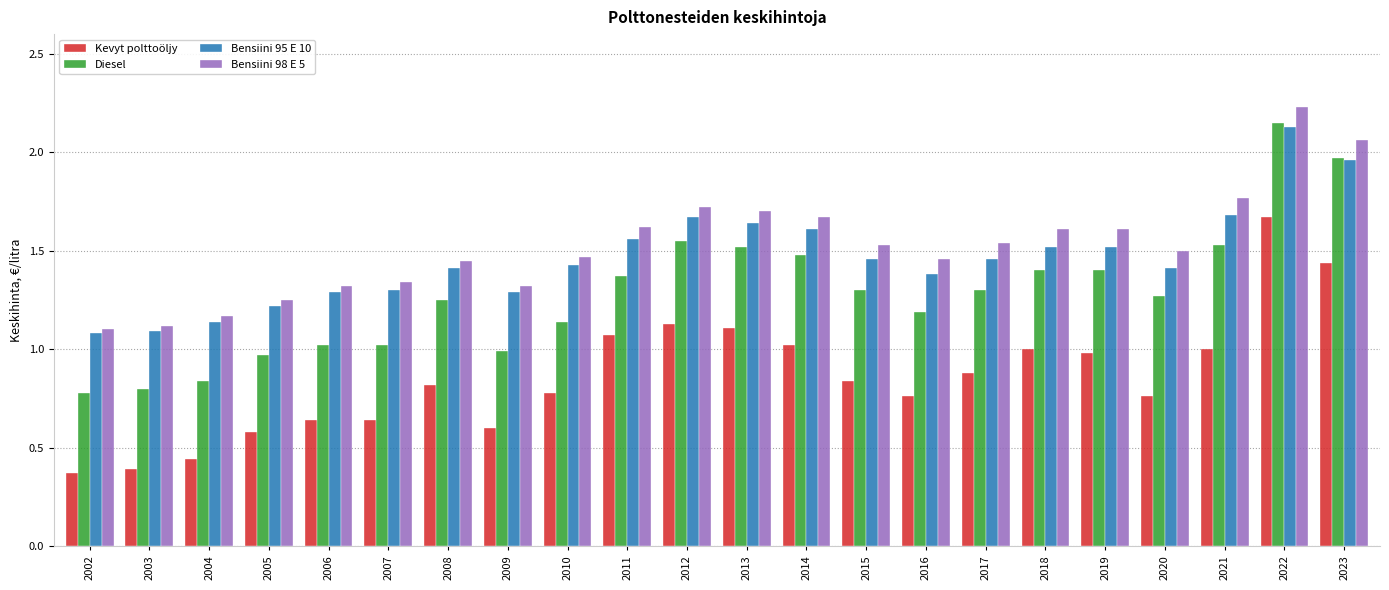

At 2008, list the series in order from largest to smallest.

Bensiini 98 E 5, Bensiini 95 E 10, Diesel, Kevyt polttoöljy